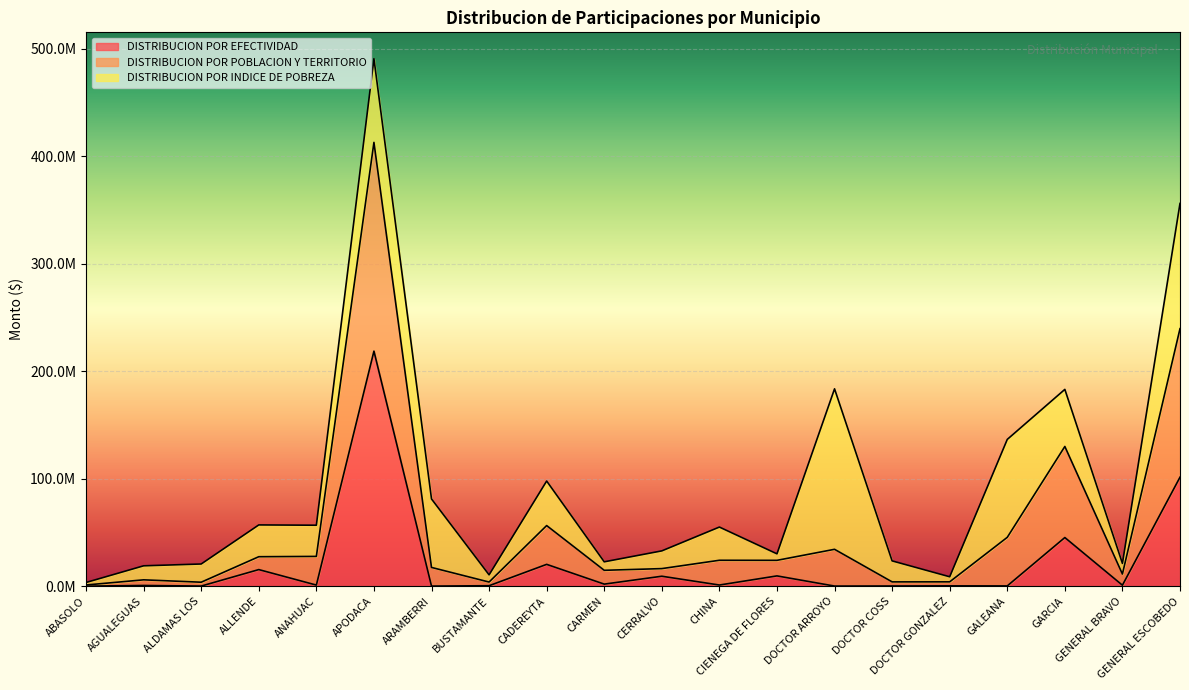

What is the sum of all DISTRIBUCION POR EFECTIVIDAD values?

427646617.8